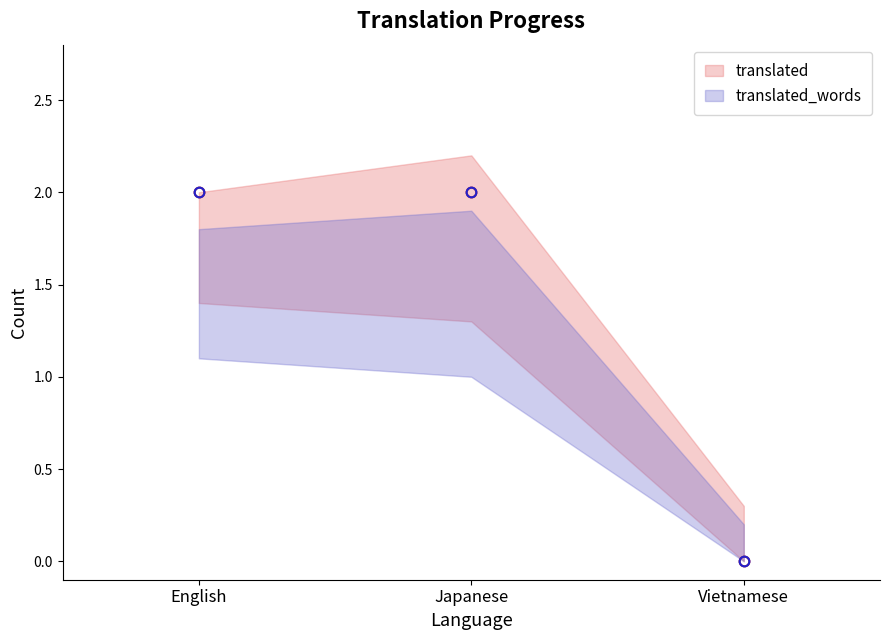

What is the difference between the maximum and minimum values in the translated_words series?

2